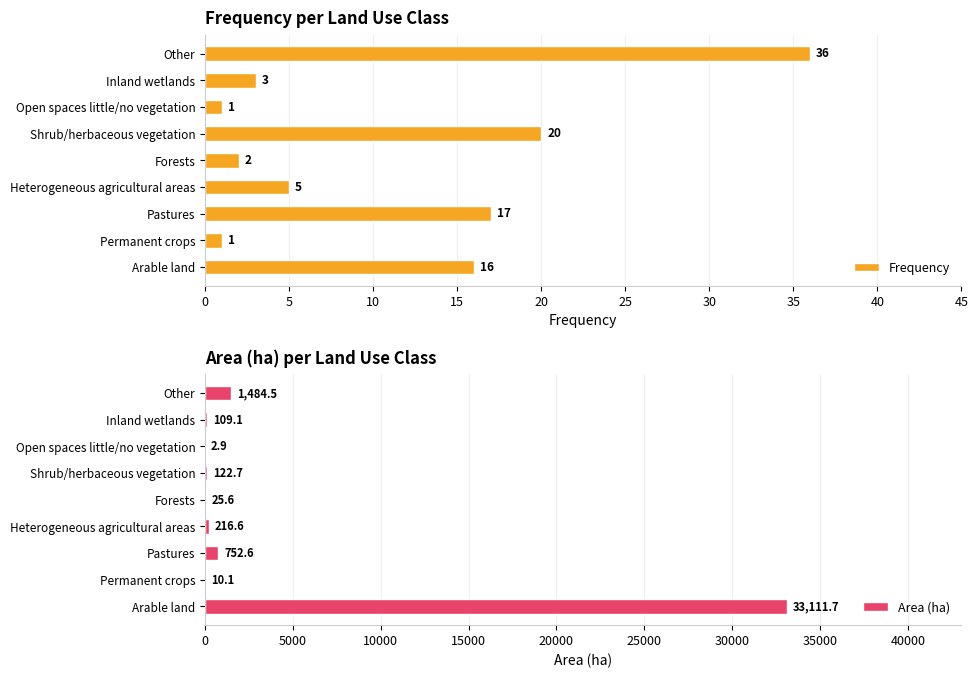

Which series has the widest spread of values?

Area (ha)